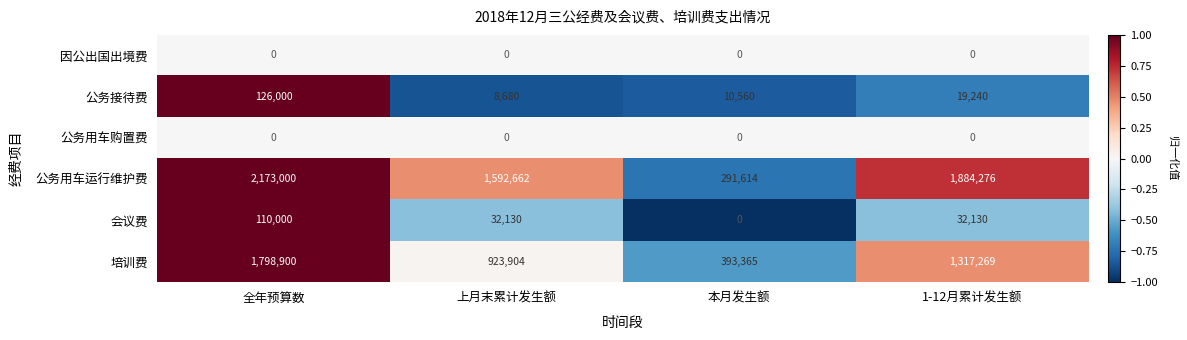

What is the difference between the second highest and minimum values in the 会议费 series?

32130